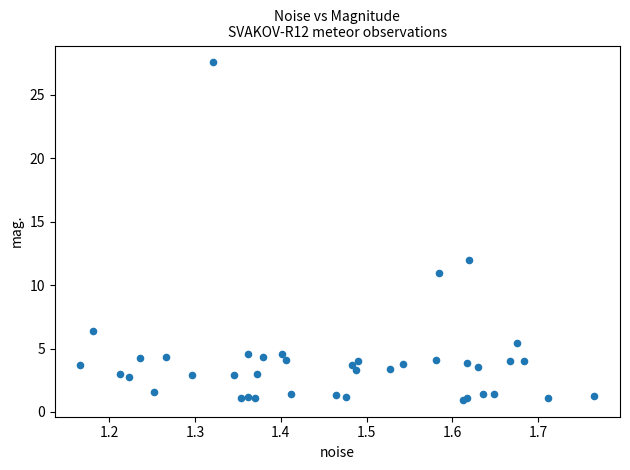

What Y value in the scatter plot is closest to 14?

12.0